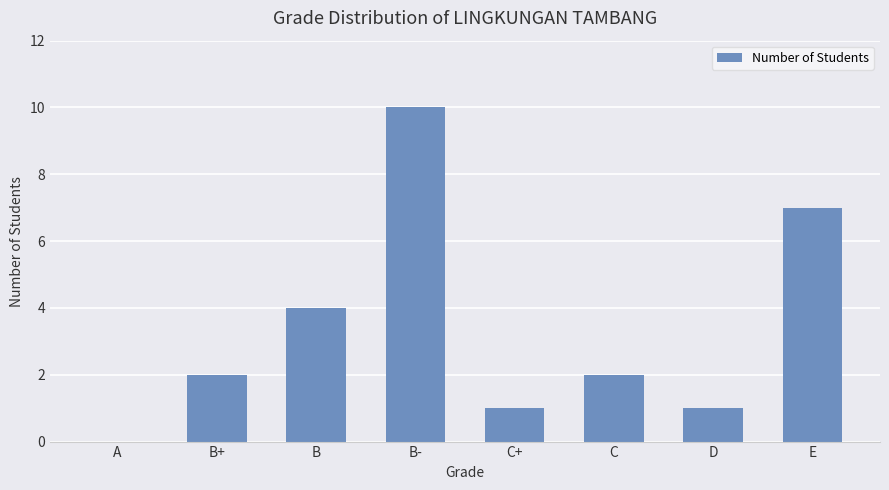

True or false: the data shows 7 at E.

True